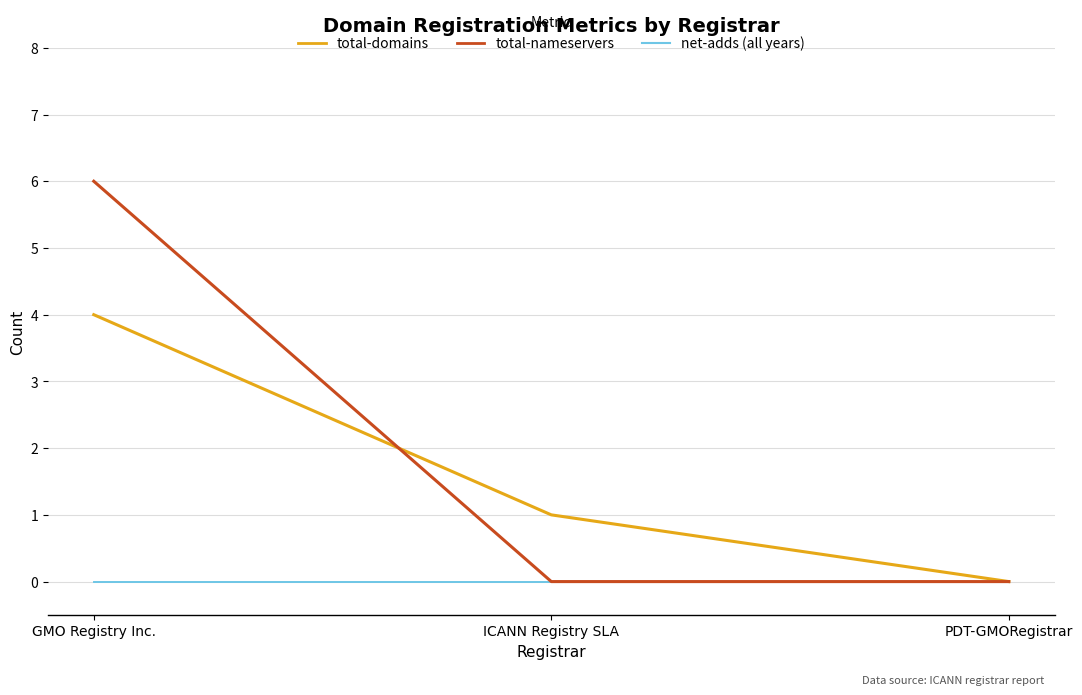

What is the greatest value displayed?

6